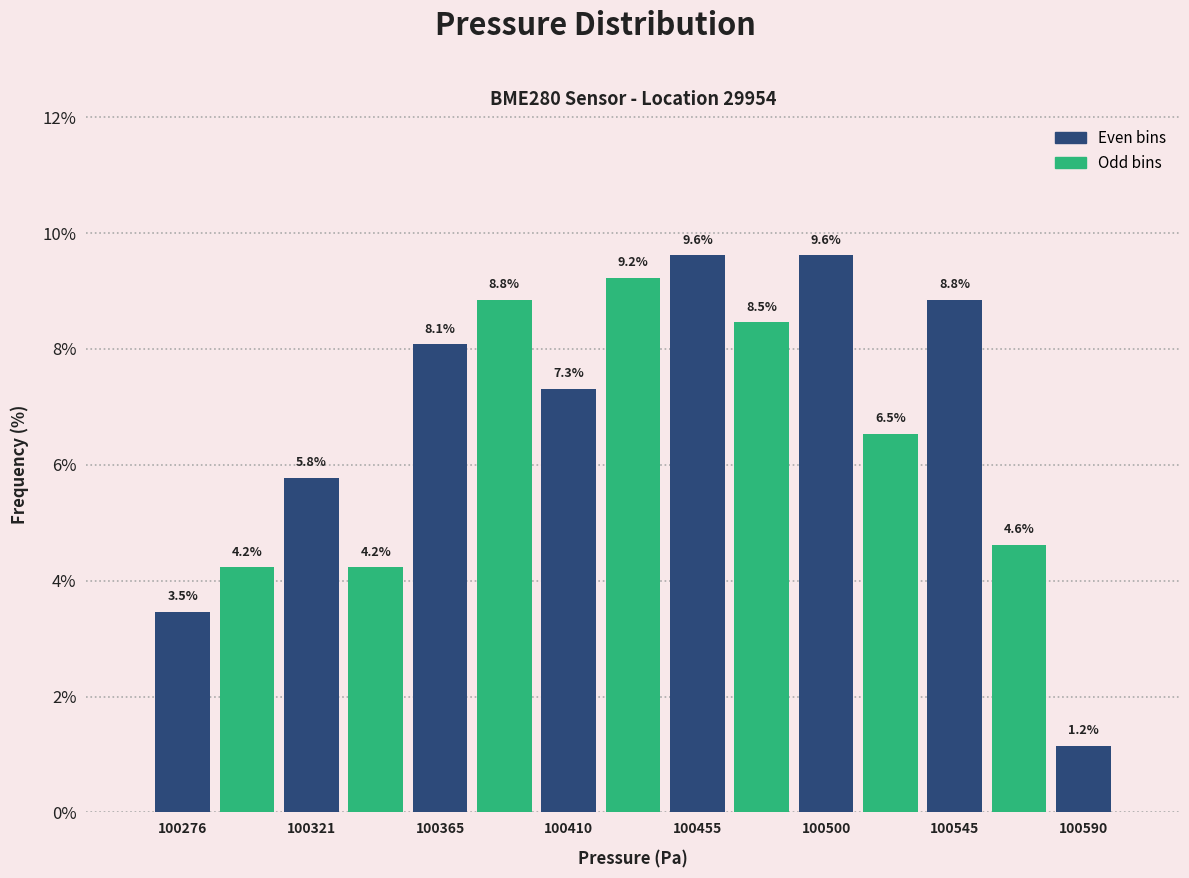

How tall is the bar that spans 100375 to 100400 on the x-axis? The bar edges are not printed on the chart, so give them approximately, as read against the axis.

8.8